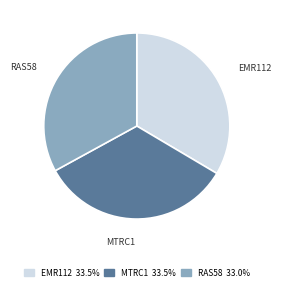

Does MTRC1 account for over 50% of the chart?

No